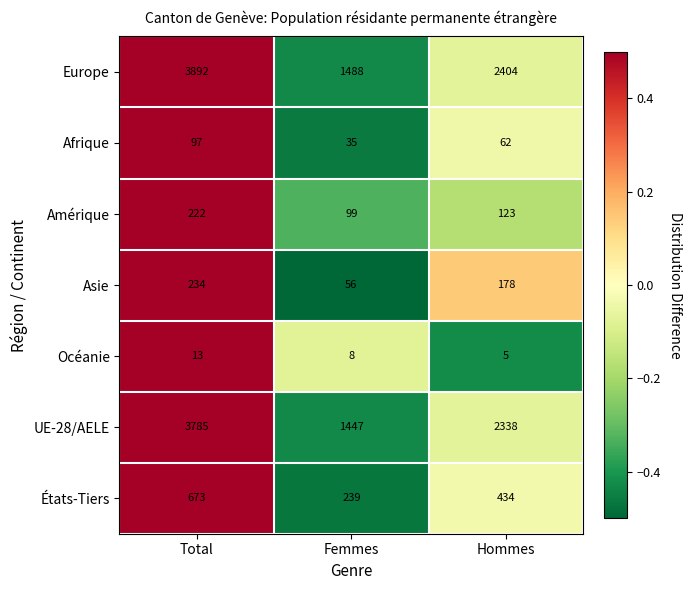

How many data points does each series have?

3